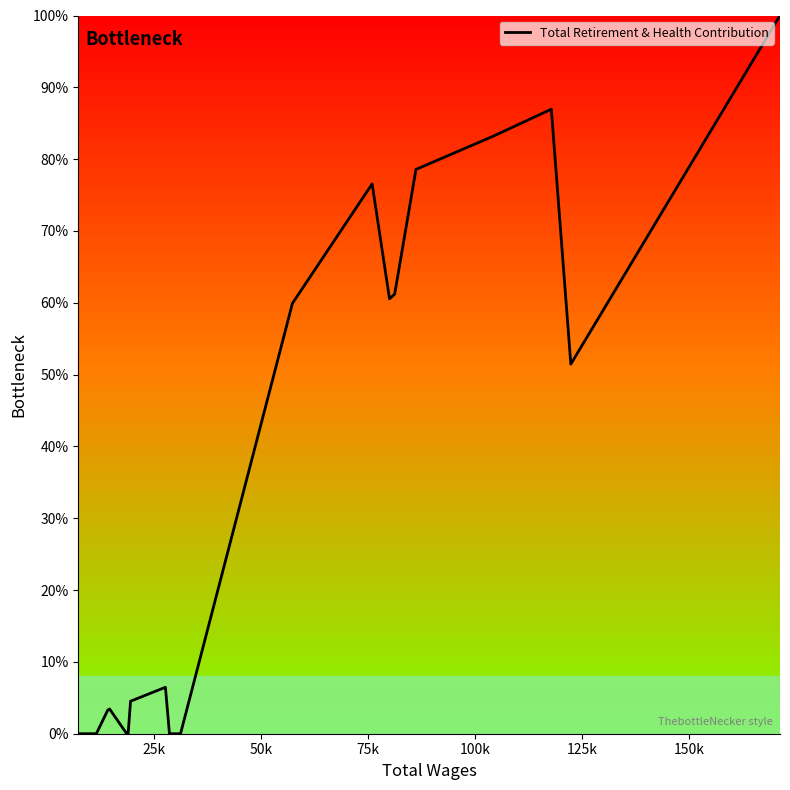

How many values exceed 6?

10